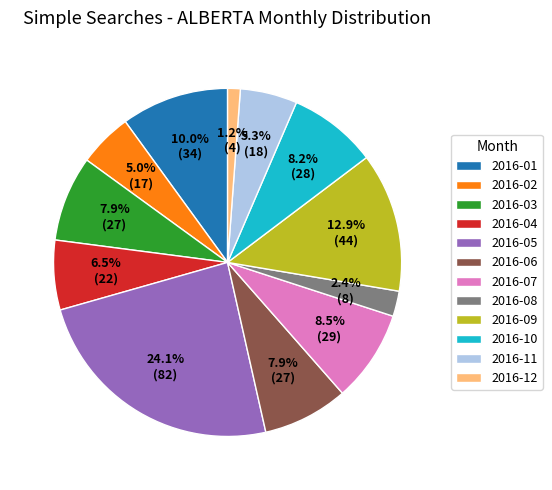

How many slices are in this pie chart?

12